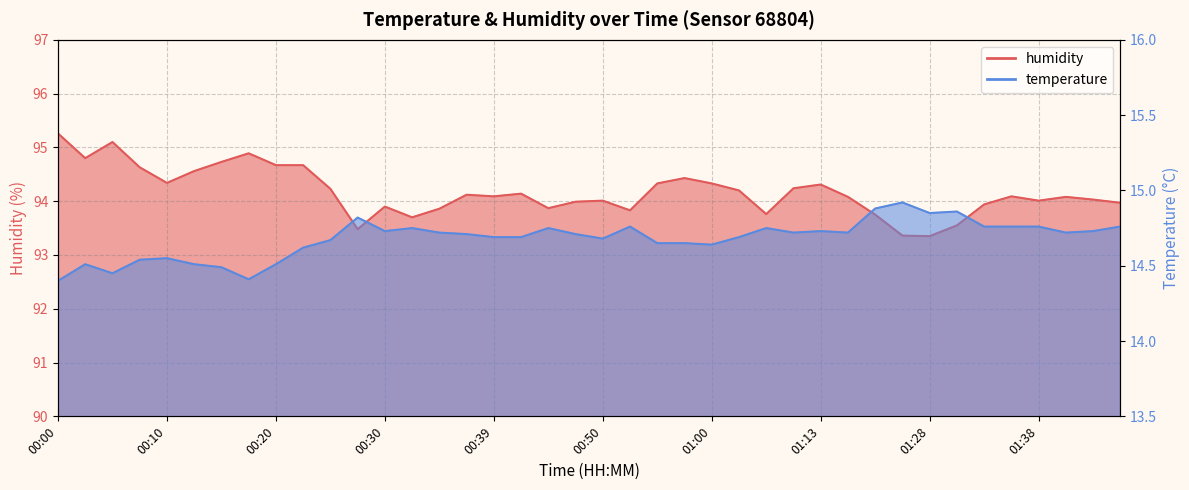

At which category is the sum across all series the highest?

00:00